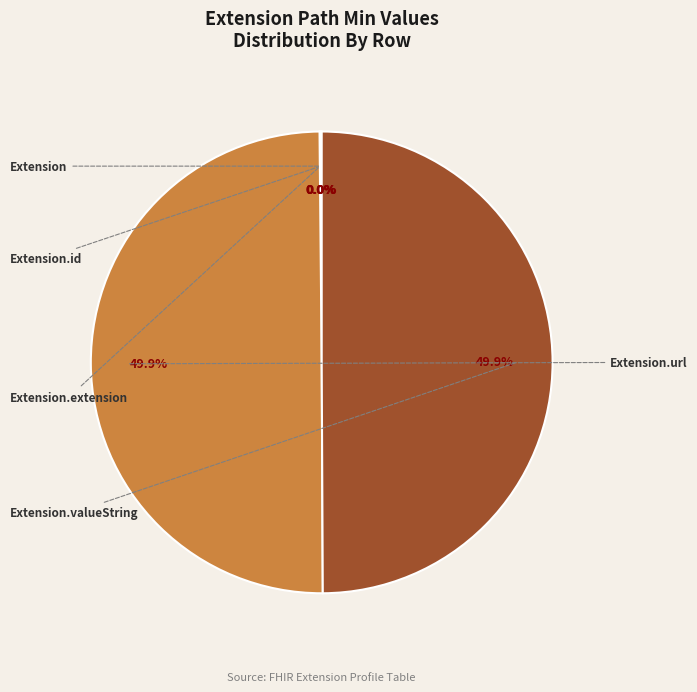

Which category has the biggest portion of the pie?

Extension.url